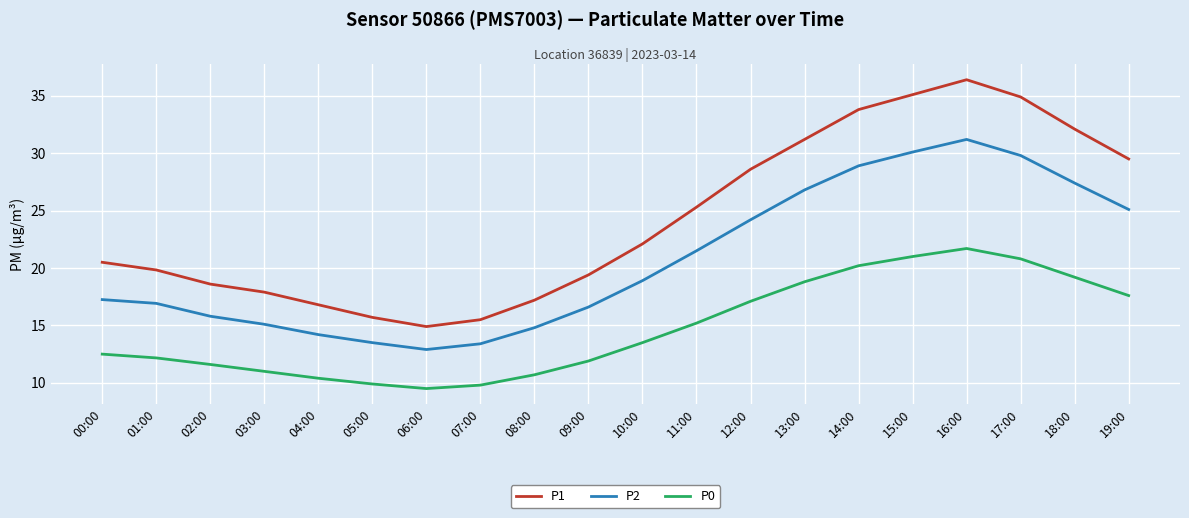

What value does the P2 series have at 14:00?

28.9